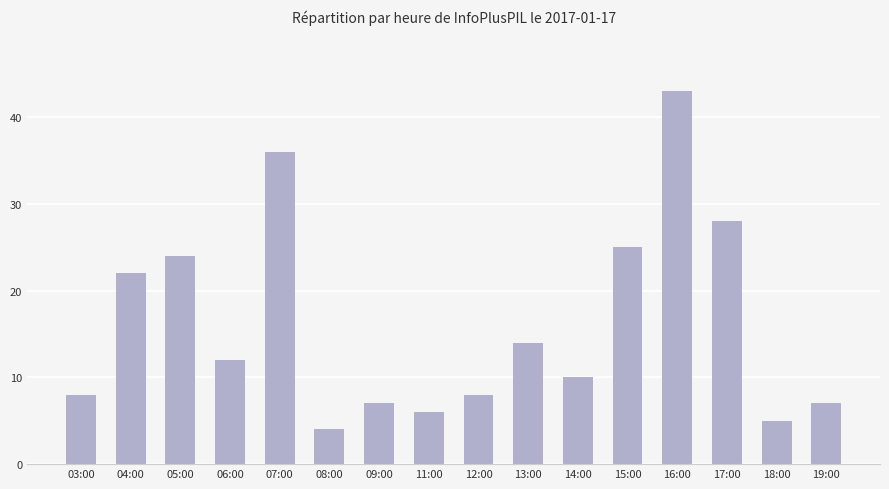

Reading left to right, list all the values displayed in this chart.

8	22	24	12	36	4	7	6	8	14	10	25	43	28	5	7